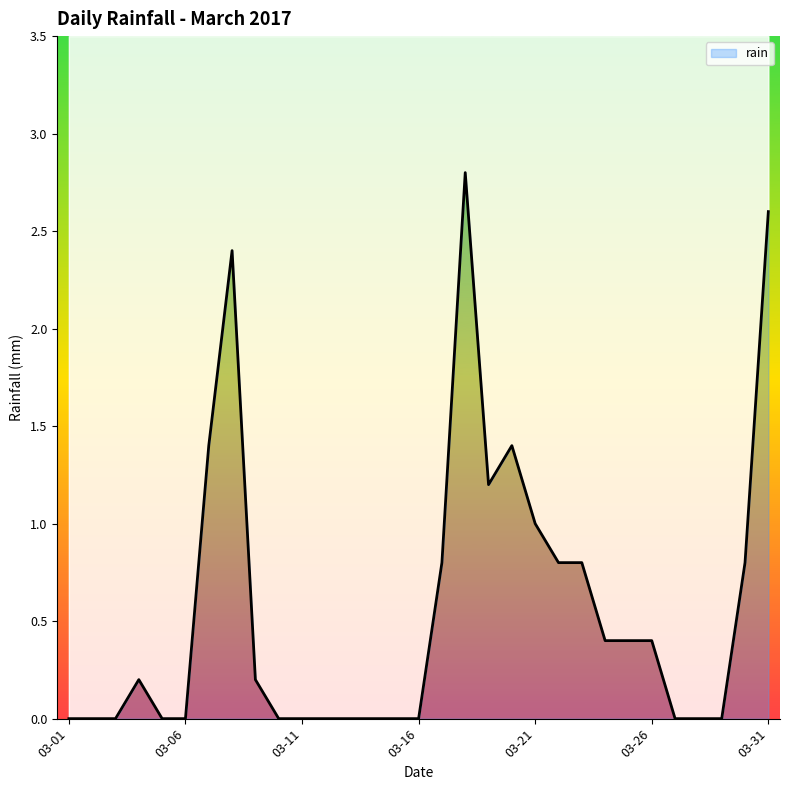

At which category does the data reach its first local peak?

2017-03-04